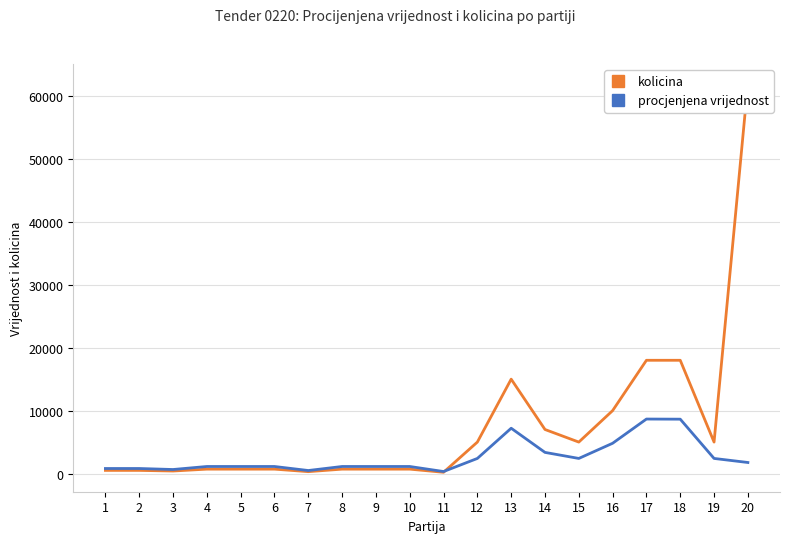

What is the lowest value of the procjenjena vrijednost series?

320.0